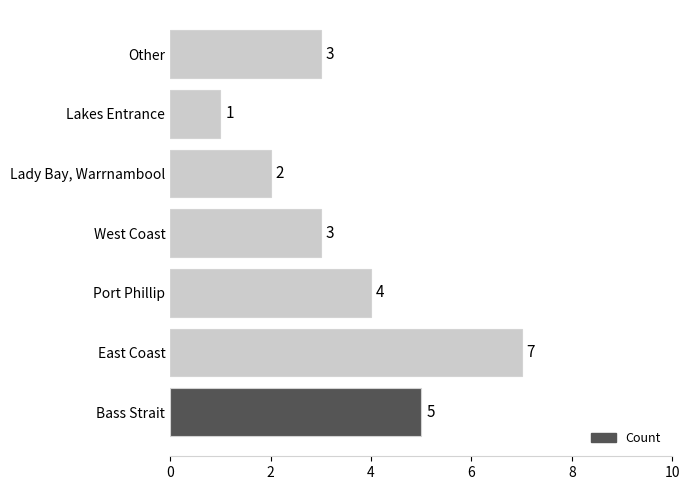

Which has a higher value, Bass Strait or Lakes Entrance?

Bass Strait